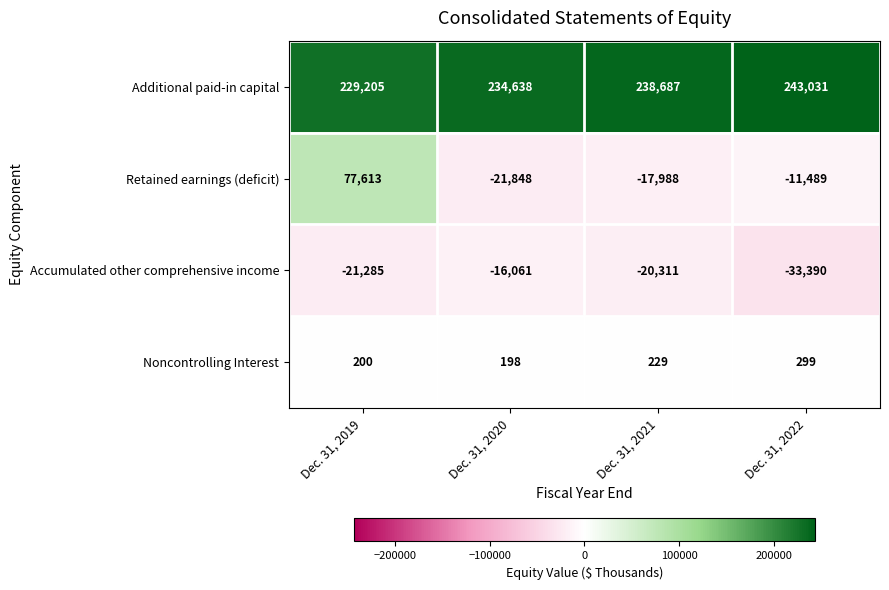

Which series has the largest total across all categories?

Additional paid-in capital